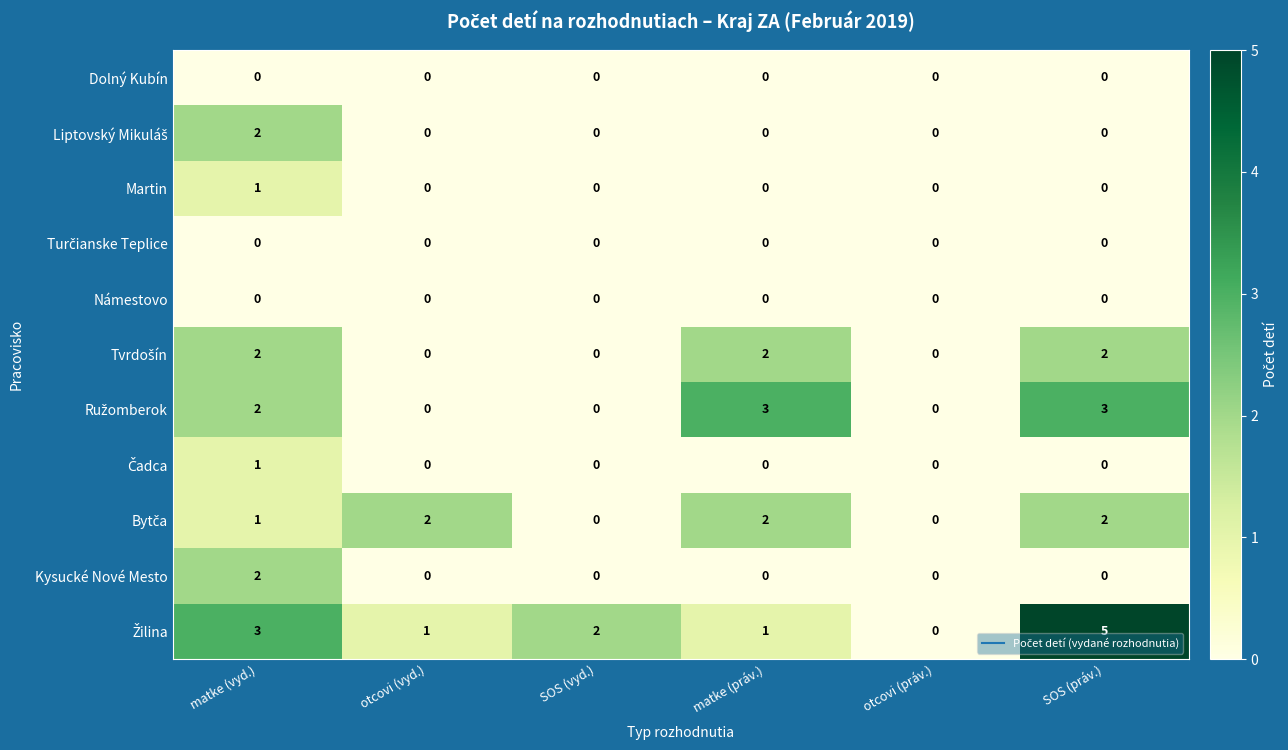

What is the maximum value shown in the chart?

5